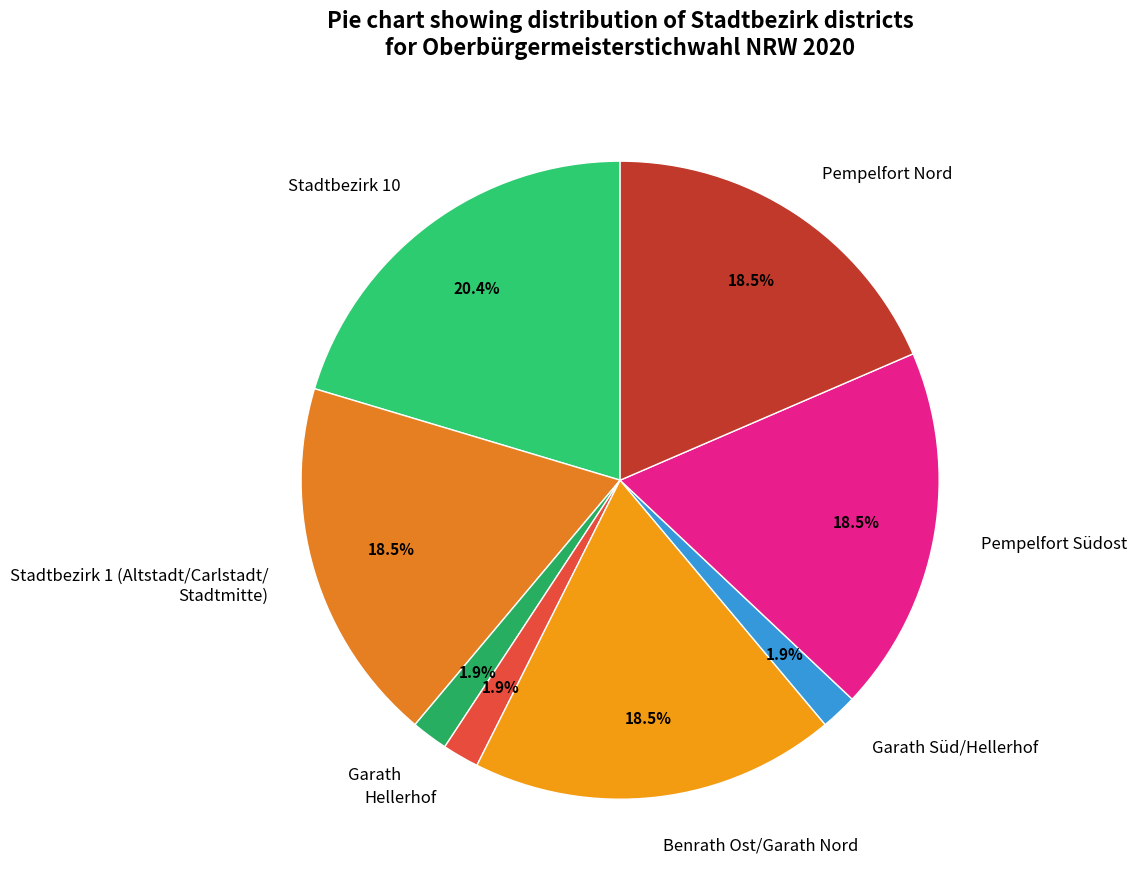

How much of the chart is everything except Hellerhof?

98.1%